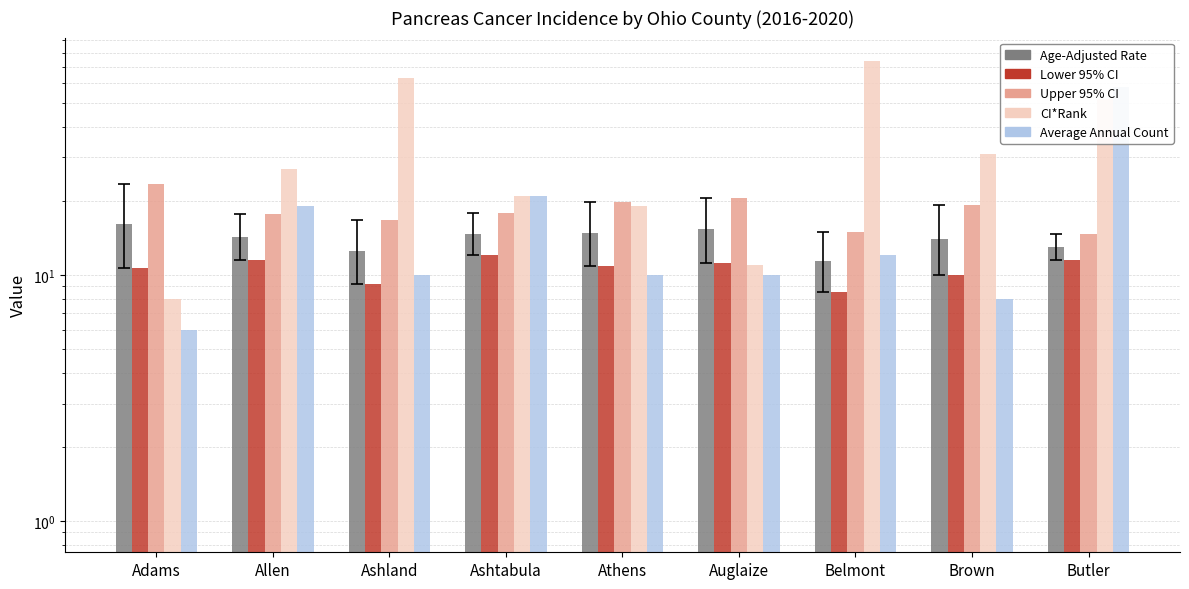

Reading right to left, list all the values displayed in this chart.

Age-Adjusted Rate: 13.0	14.0	11.4	15.3	14.8	14.7	12.5	14.3	16.1
Lower 95% CI: 11.5	10.0	8.5	11.2	10.9	12.0	9.2	11.5	10.7
Upper 95% CI: 14.6	19.2	14.9	20.6	19.8	17.9	16.7	17.6	23.5
CI*Rank: 52.0	31.0	74.0	11.0	19.0	21.0	63.0	27.0	8.0
Average Annual Count: 58.0	8.0	12.0	10.0	10.0	21.0	10.0	19.0	6.0